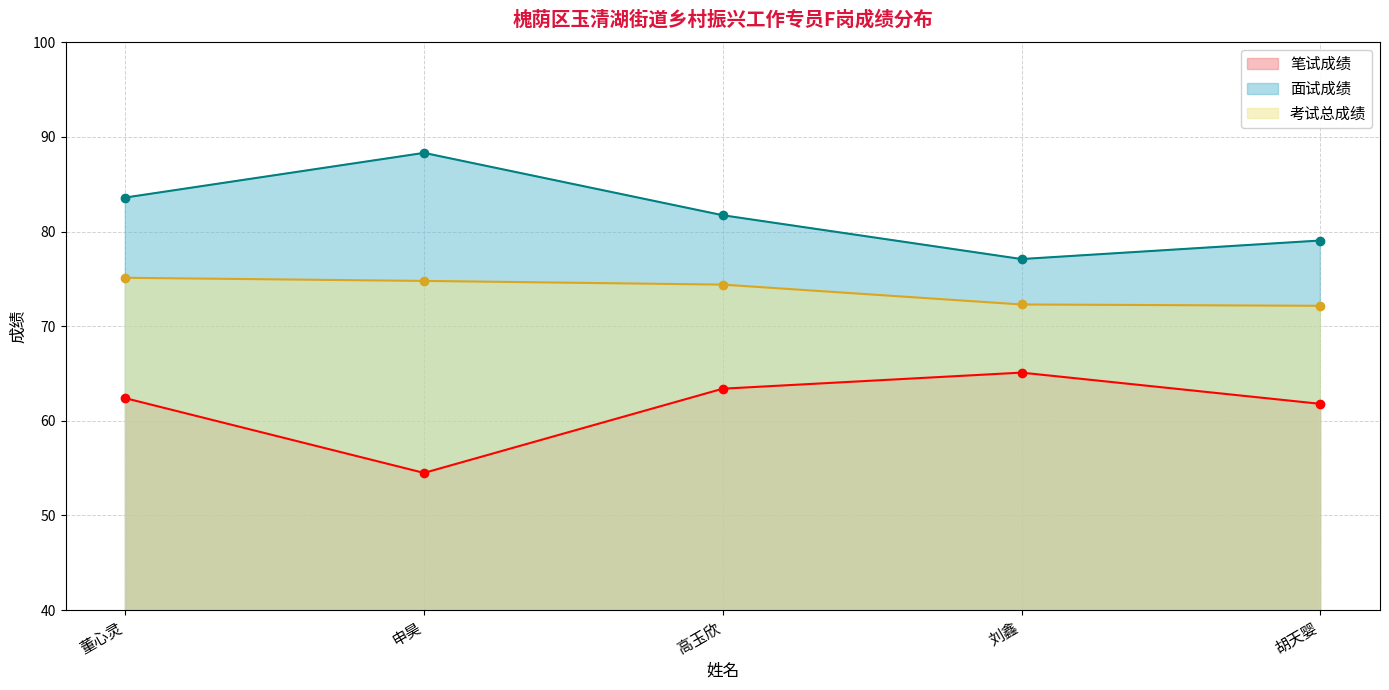

What position from the right is 高玉欣?

3